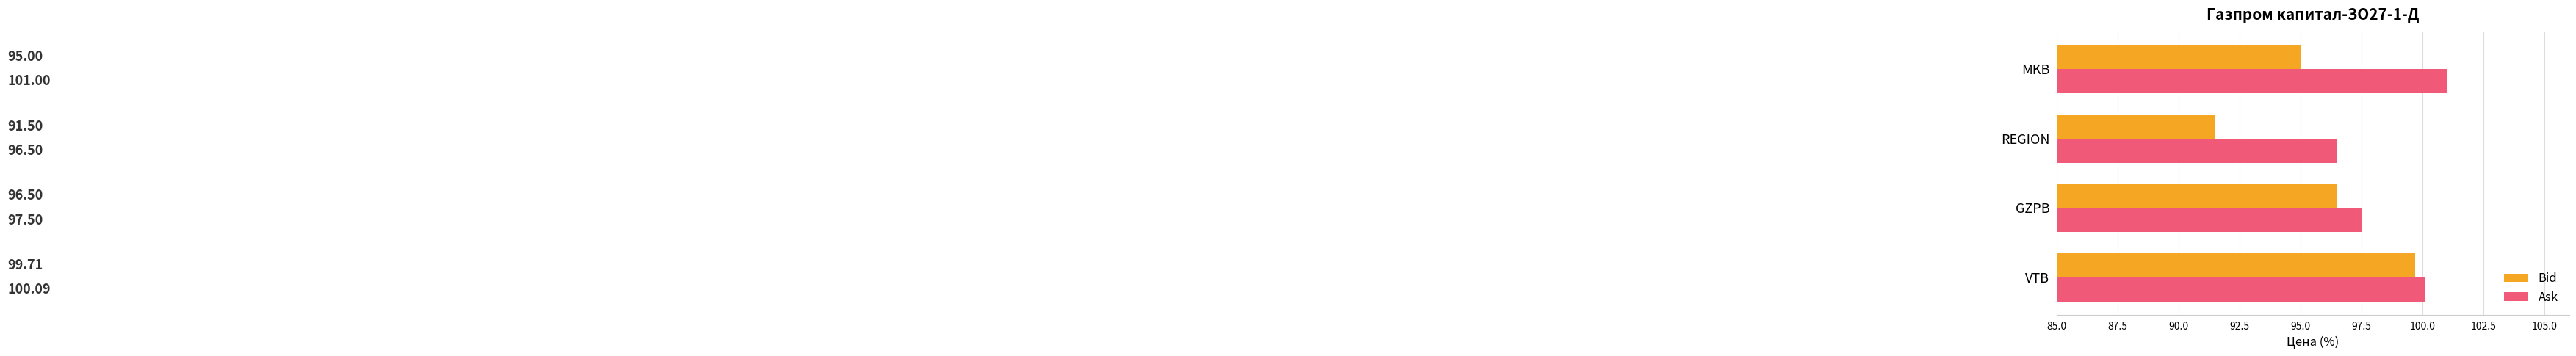

What is the difference between the highest and lowest values at GZPB?

1.0